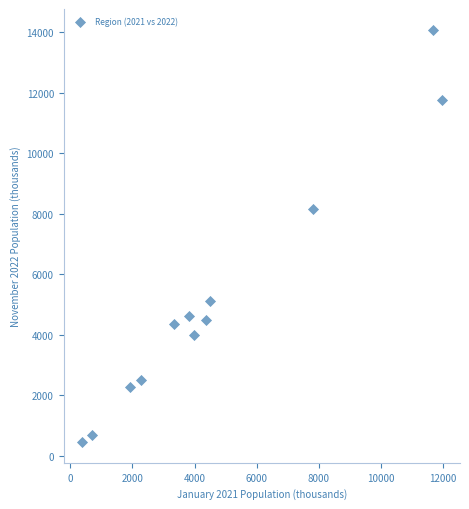

What is the range of Y values (max minus min)?

13647.1